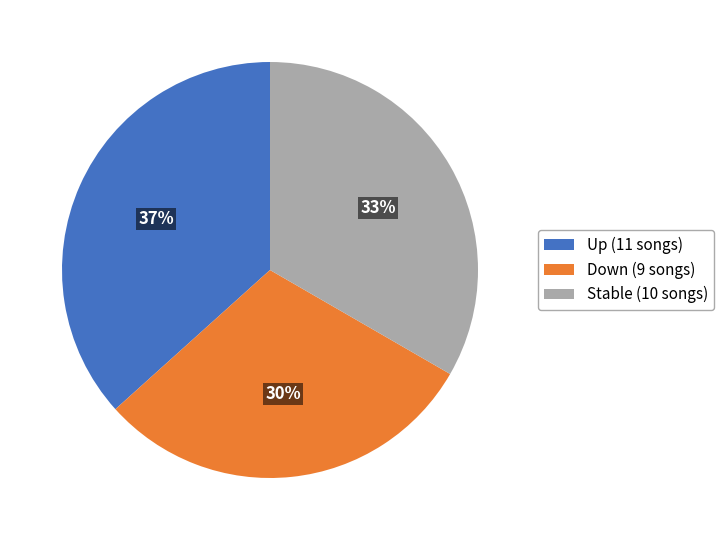

Is the sum of Up (11 songs) and Down (9 songs) greater than half?

Yes